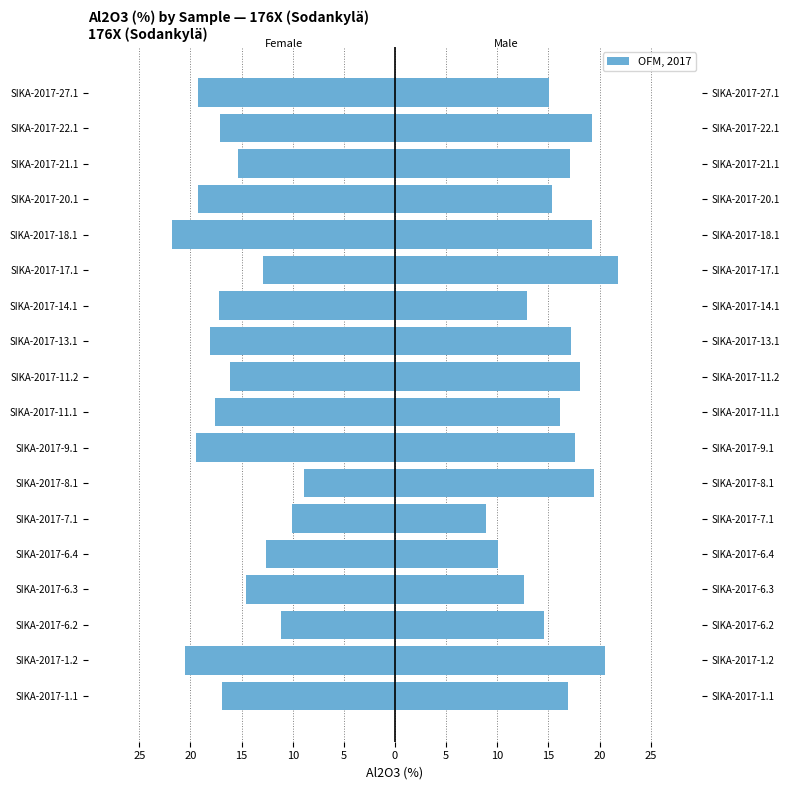

Reading left to right, what are all the values shown in this chart?

Female: -16.9	-20.6	-11.1	-14.6	-12.7	-10.1	-8.9	-19.4	-17.6	-16.1	-18.1	-17.2	-12.9	-21.8	-19.2	-15.3	-17.1	-19.2
Male: 16.9	20.6	14.6	12.7	10.1	8.9	19.4	17.6	16.1	18.1	17.2	12.9	21.8	19.2	15.3	17.1	19.2	15.0